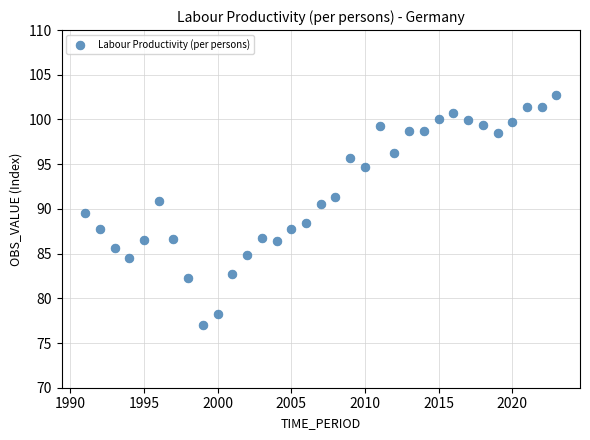

What is the range of X values (max minus min)?

32.0